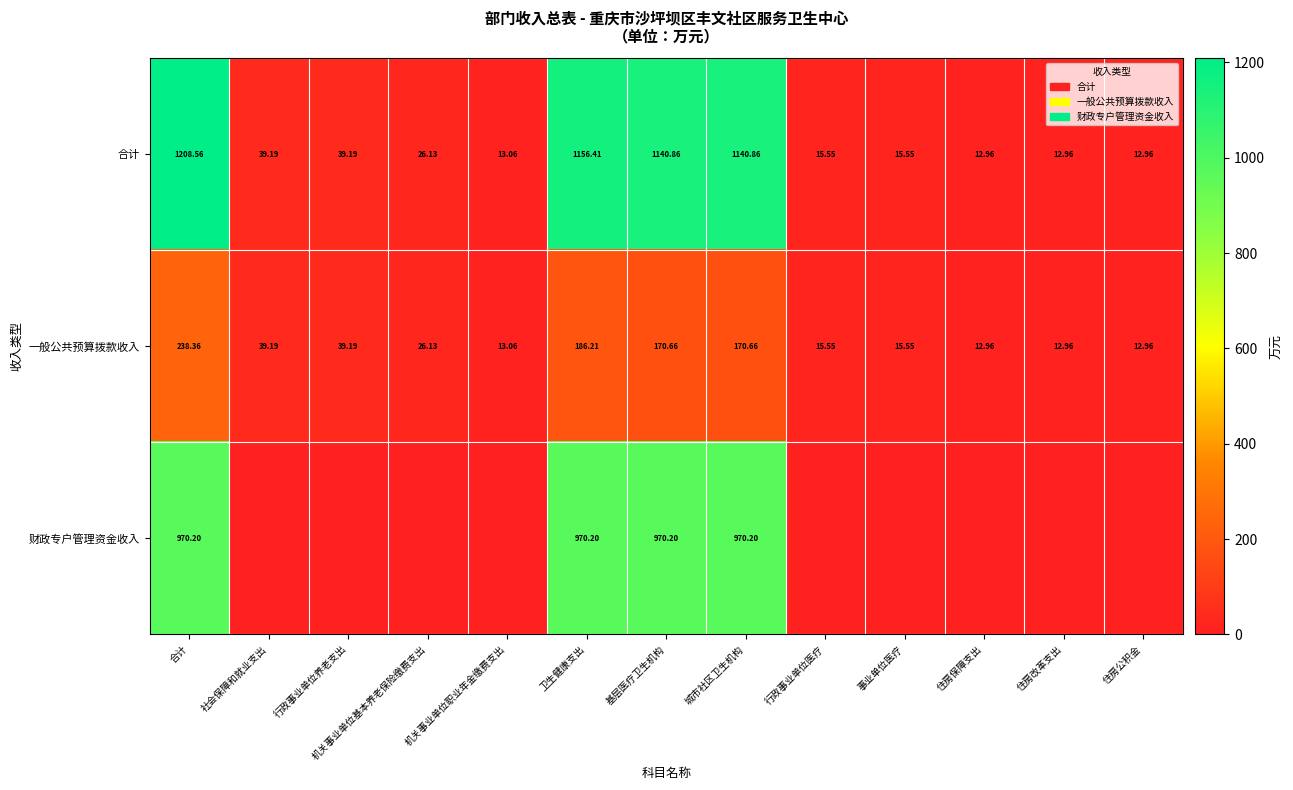

At which label does 合计 first exceed 26?

合计